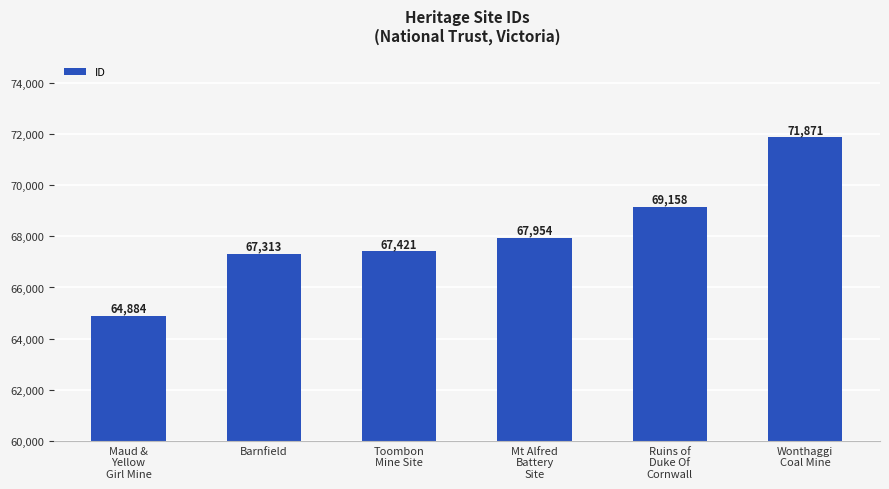

What is the label of the 3rd bar from the left?

Toombon
Mine Site